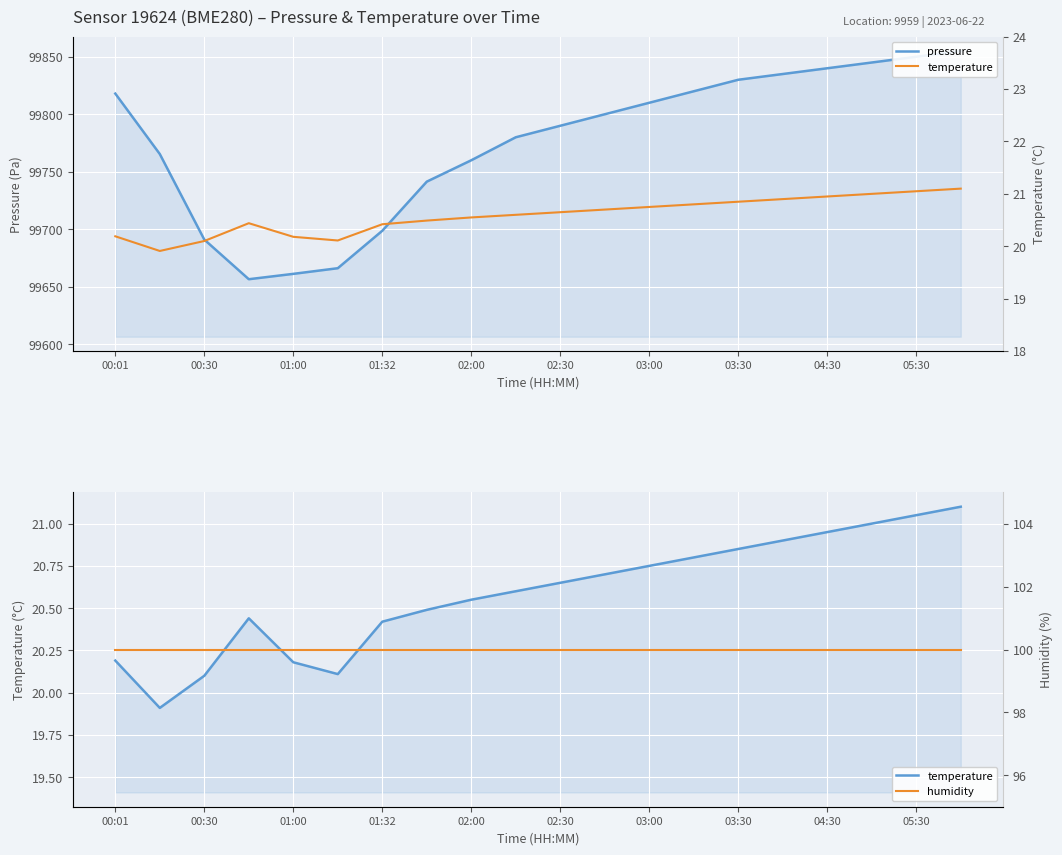

True or false: humidity and pressure intersect in this chart.

False